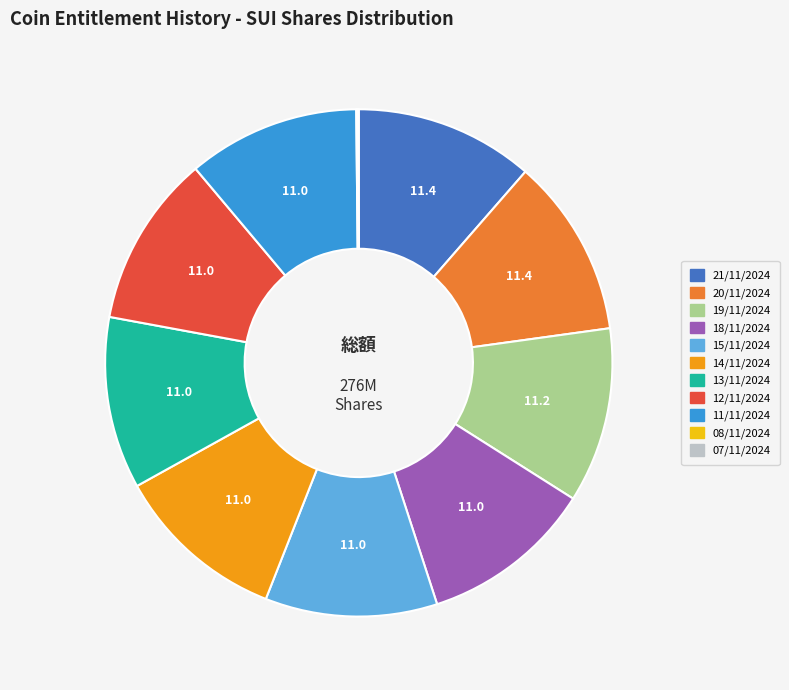

Approximately how many times larger is the value at 12/11/2024 compared to 21/11/2024?

1.0